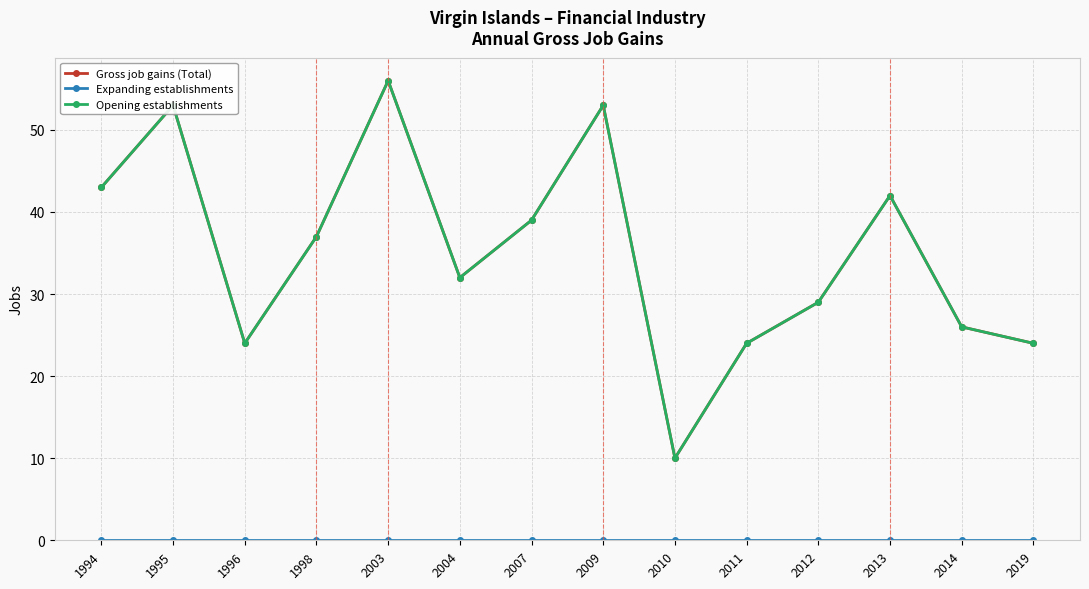

Does the chart have visible grid lines?

Yes